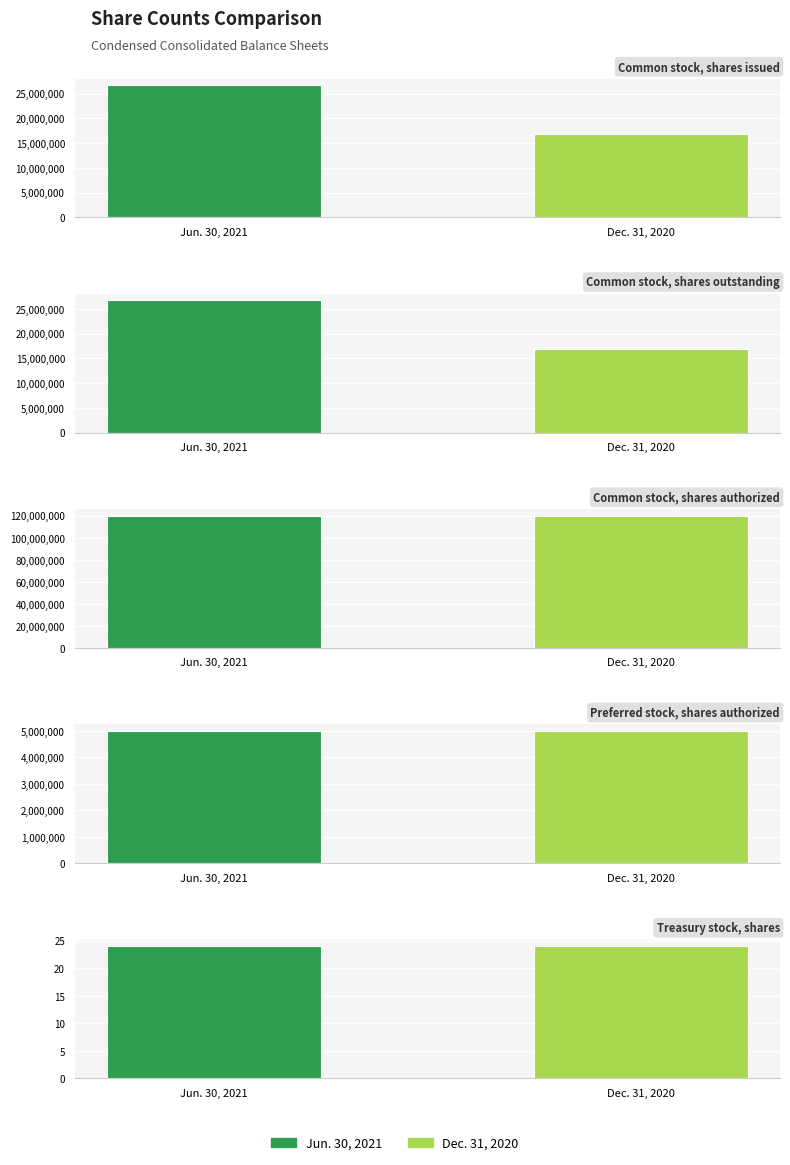

Is it true that Jun. 30, 2021 equals 14 at Treasury stock,
shares?

False